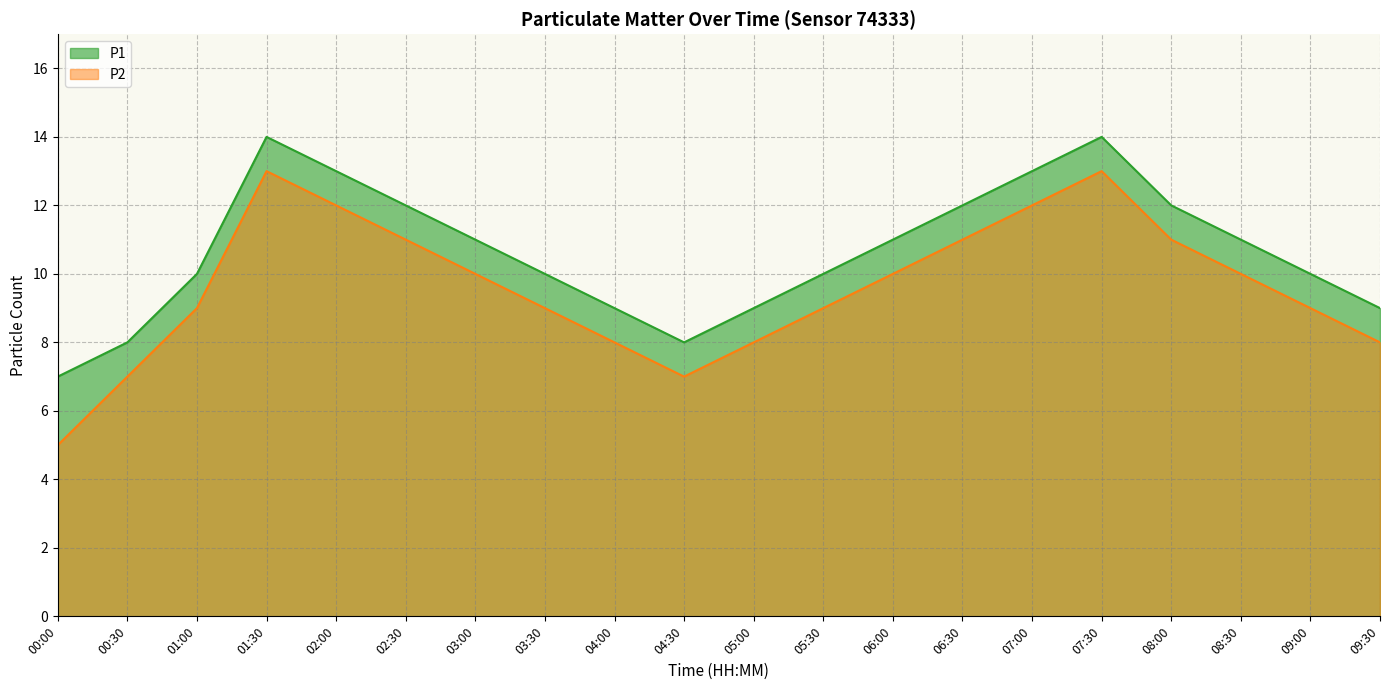

The P1 series shows 7 at 00:00. True or false?

True